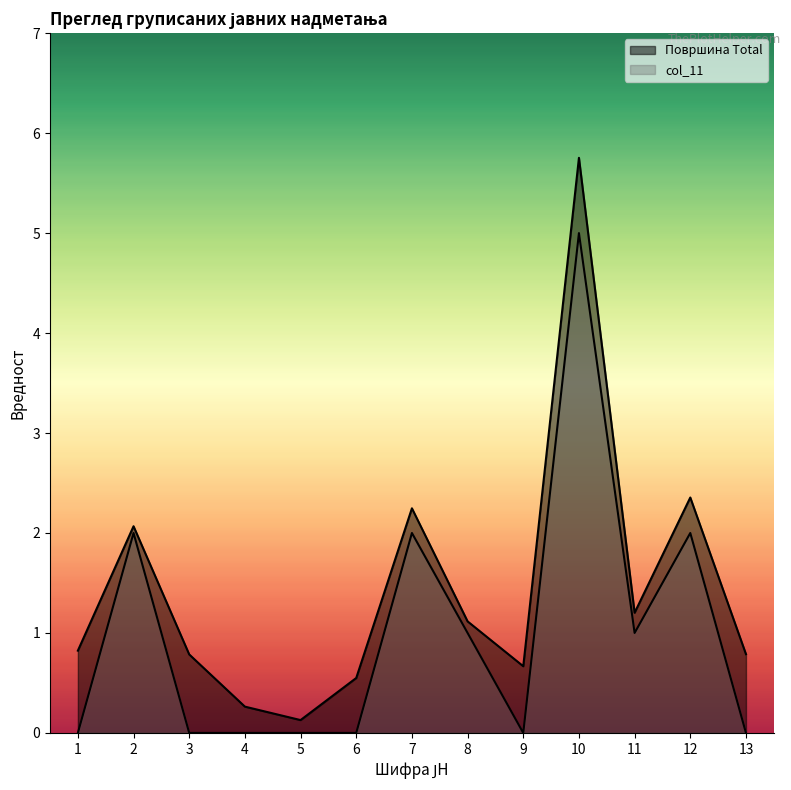

What are all the series names shown in the legend?

Површина Total, col_11